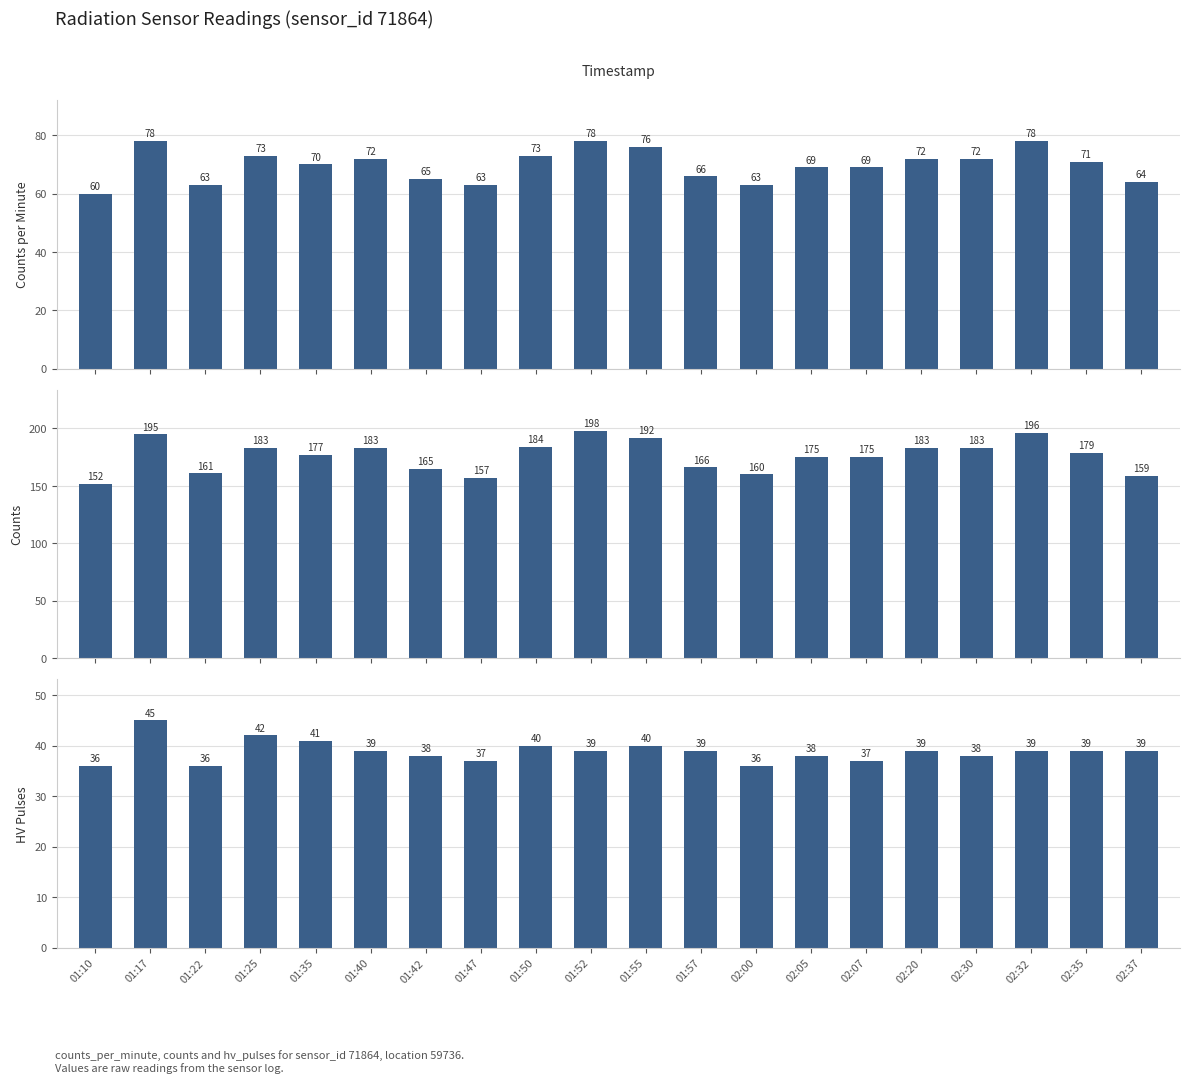

What is the average value of the counts series?

176